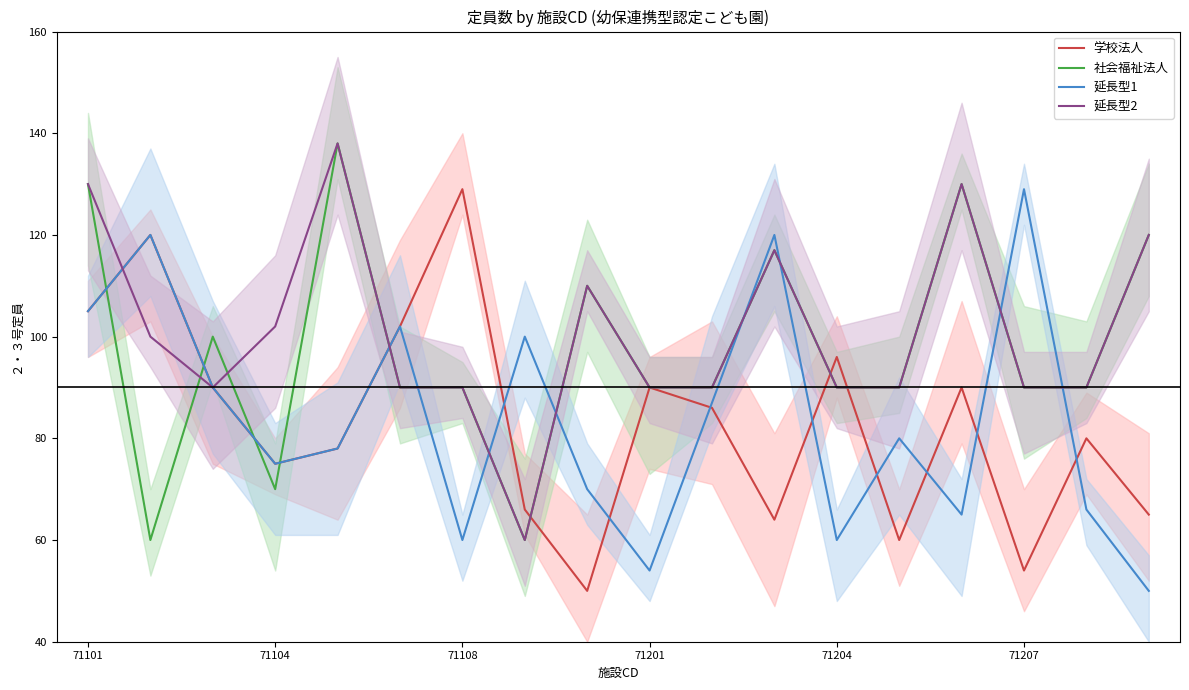

Does the chart display data point markers on the line(s)?

No